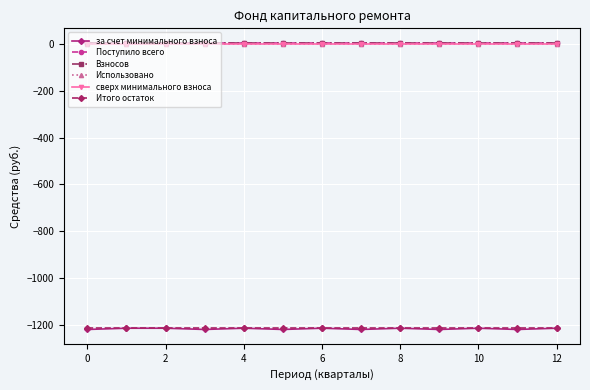

What are all the series names shown in the legend?

за счет минимального взноса, Поступило всего, Взносов, Использовано, сверх минимального взноса, Итого остаток